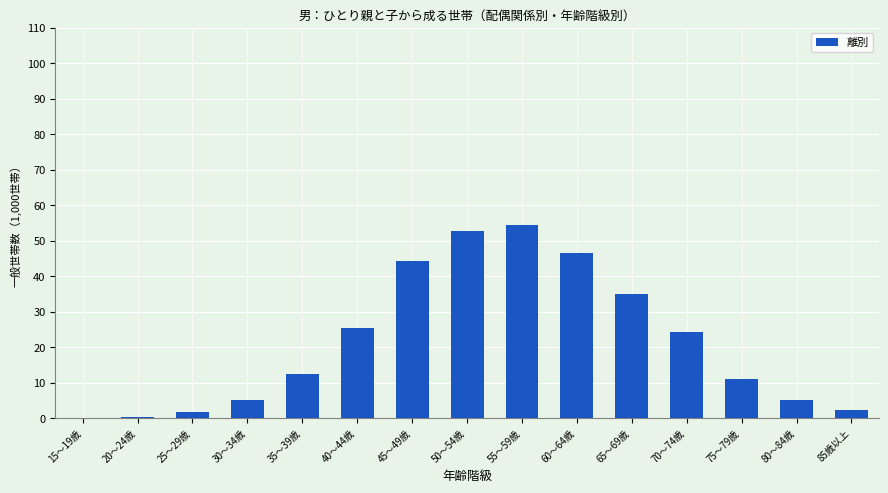

What is the average value?

21.4